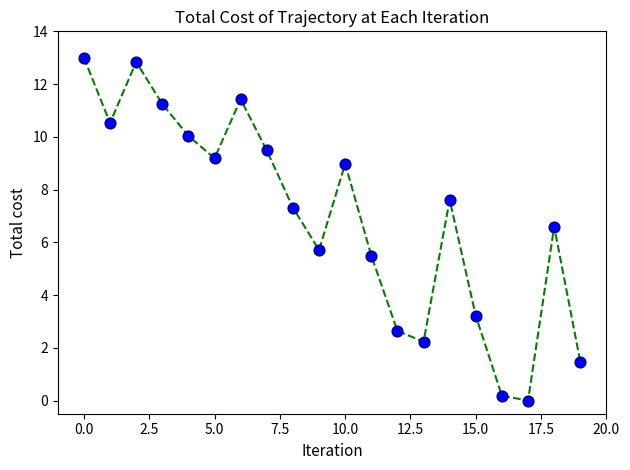

What Y value in the scatter plot is closest to 6?

5.7